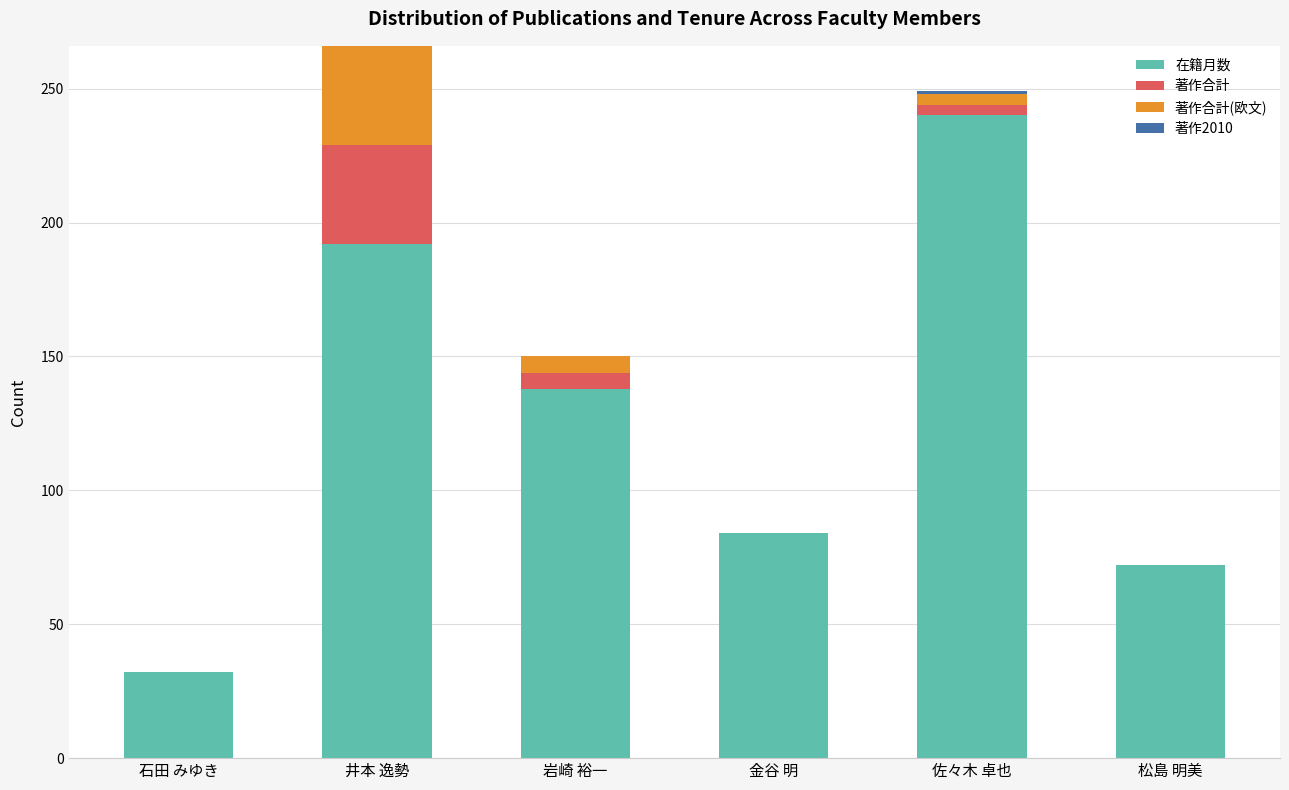

Is it true that 在籍月数 equals 138 at 岩崎 裕一?

True